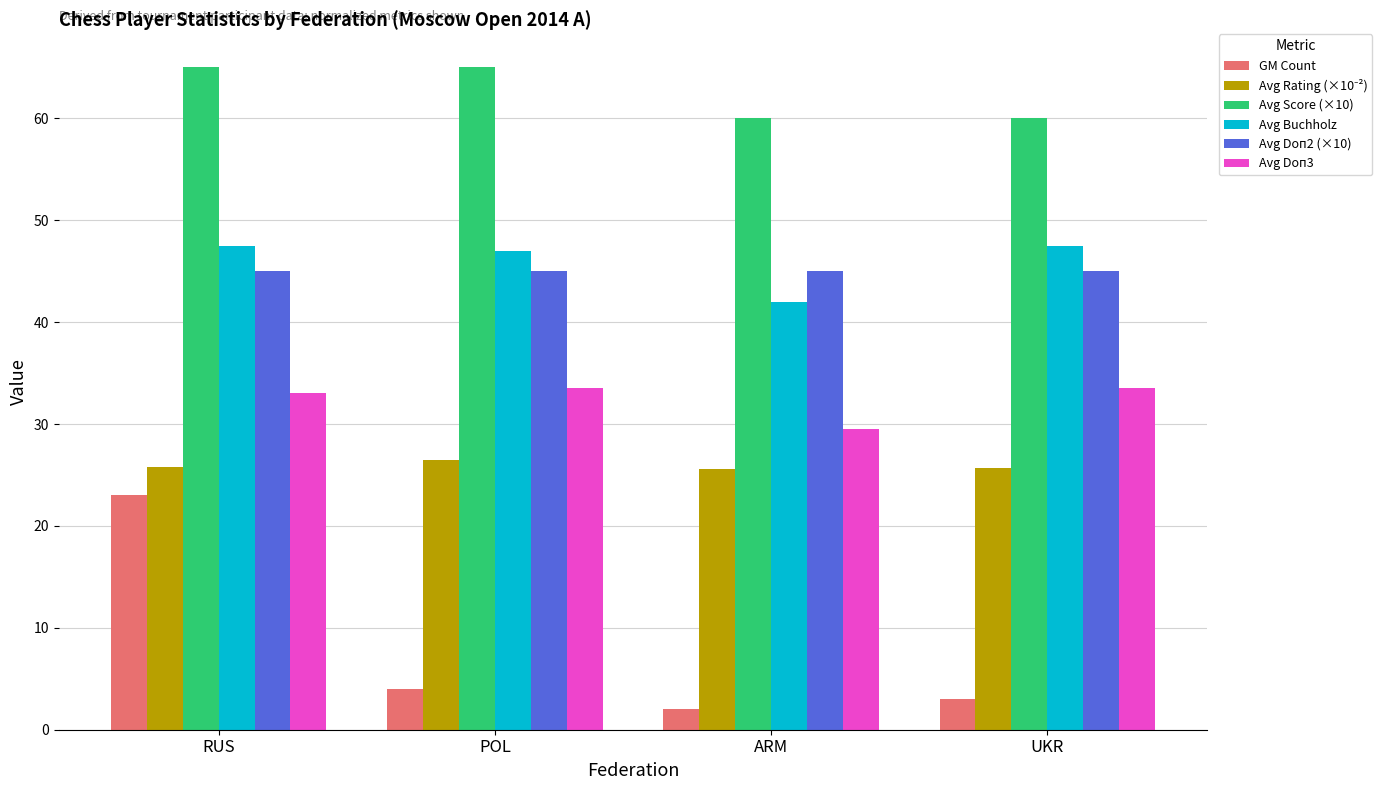

Count the Avg Score (×10) values in the range 60 to 65.

4